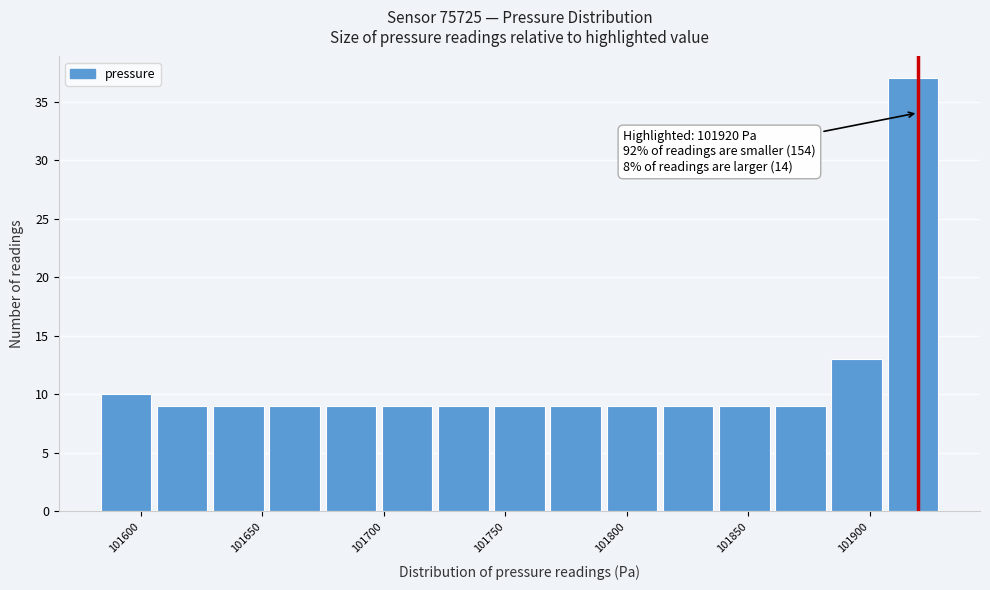

Which range on the x-axis has the tallest bar?

101905 to 101930